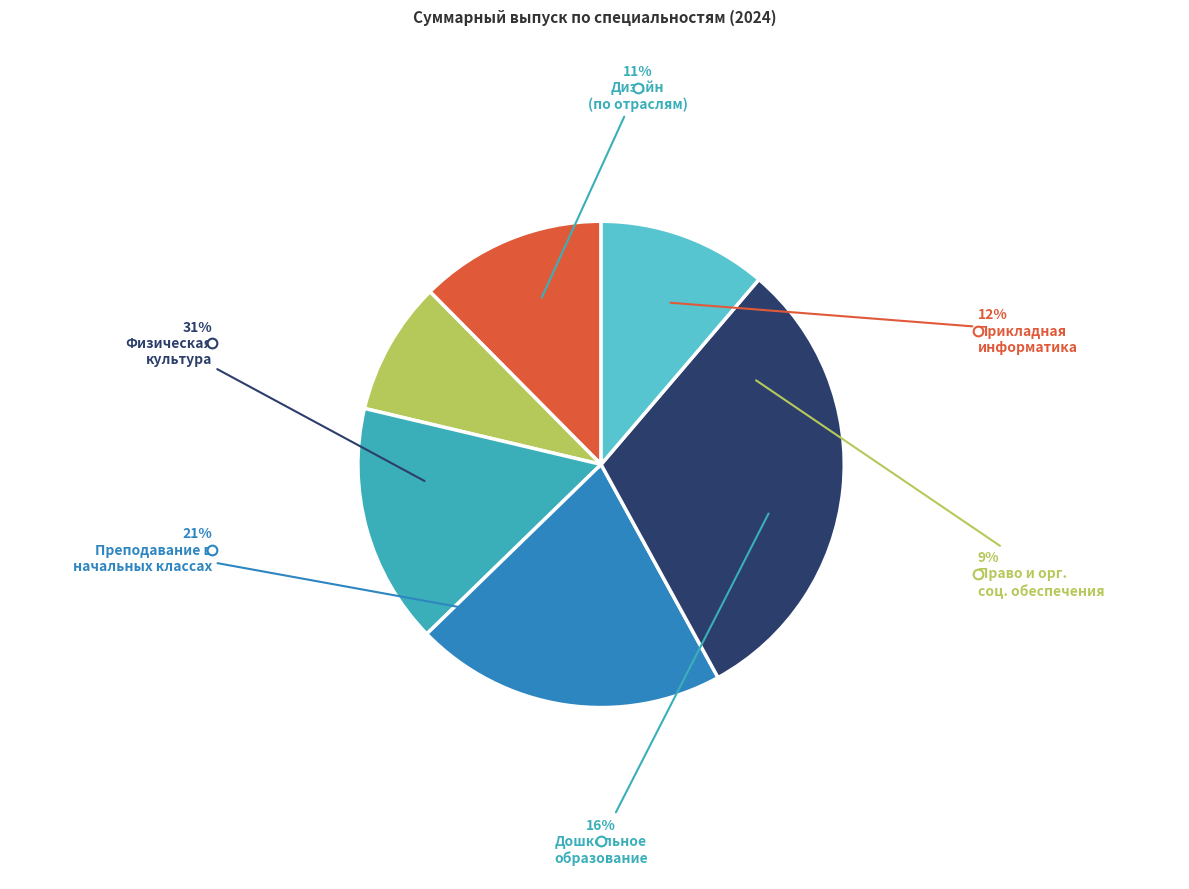

Combined, do 49.02.01 Физическая культура and 09.02.05 Прикладная информатика account for over 50%?

No